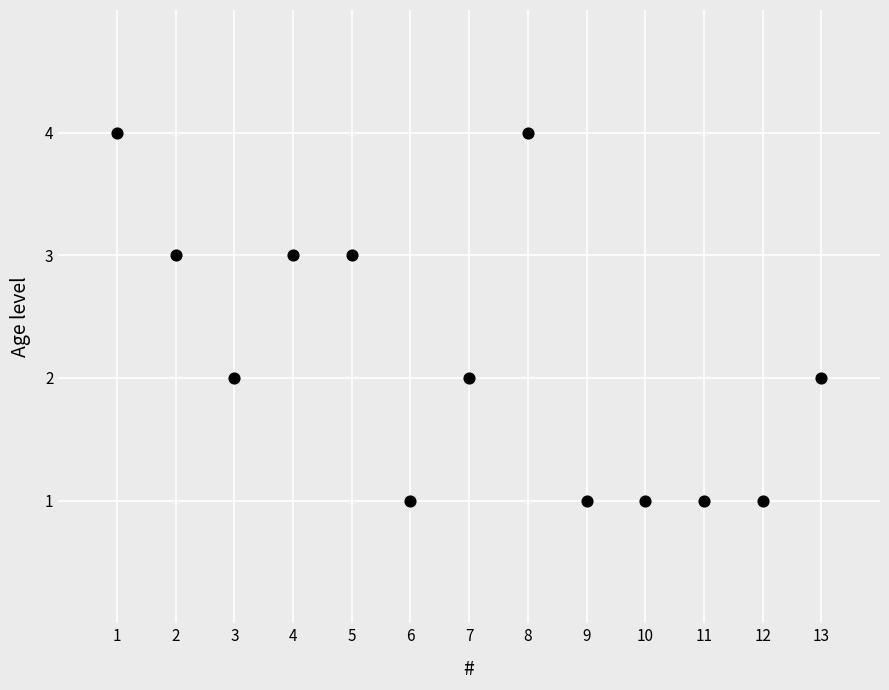

What is the range of X values (max minus min)?

12